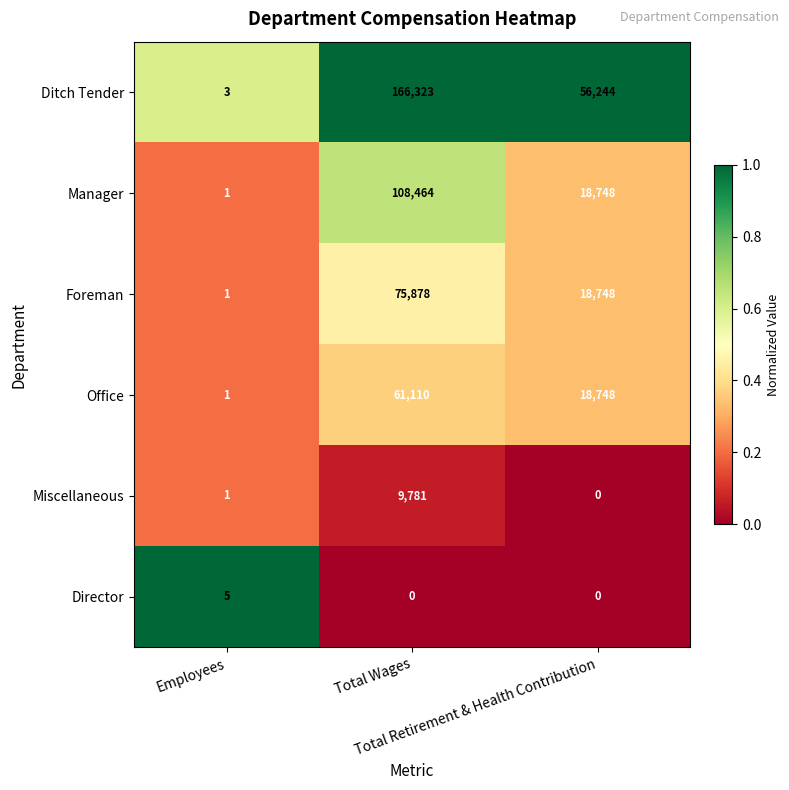

What is the maximum value shown in the chart?

166323